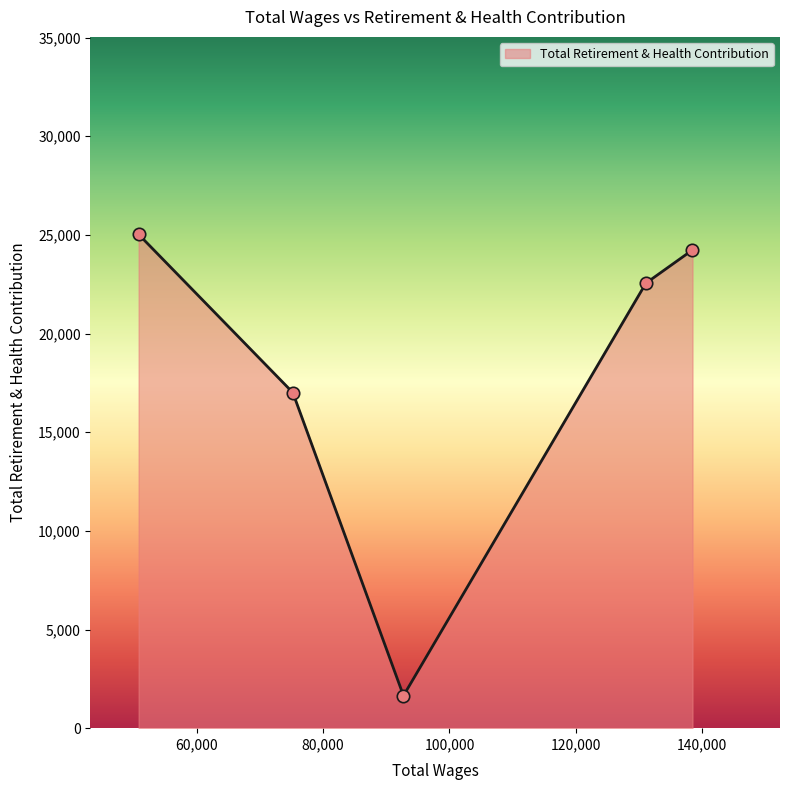

What is the maximum value shown in the chart?

25023